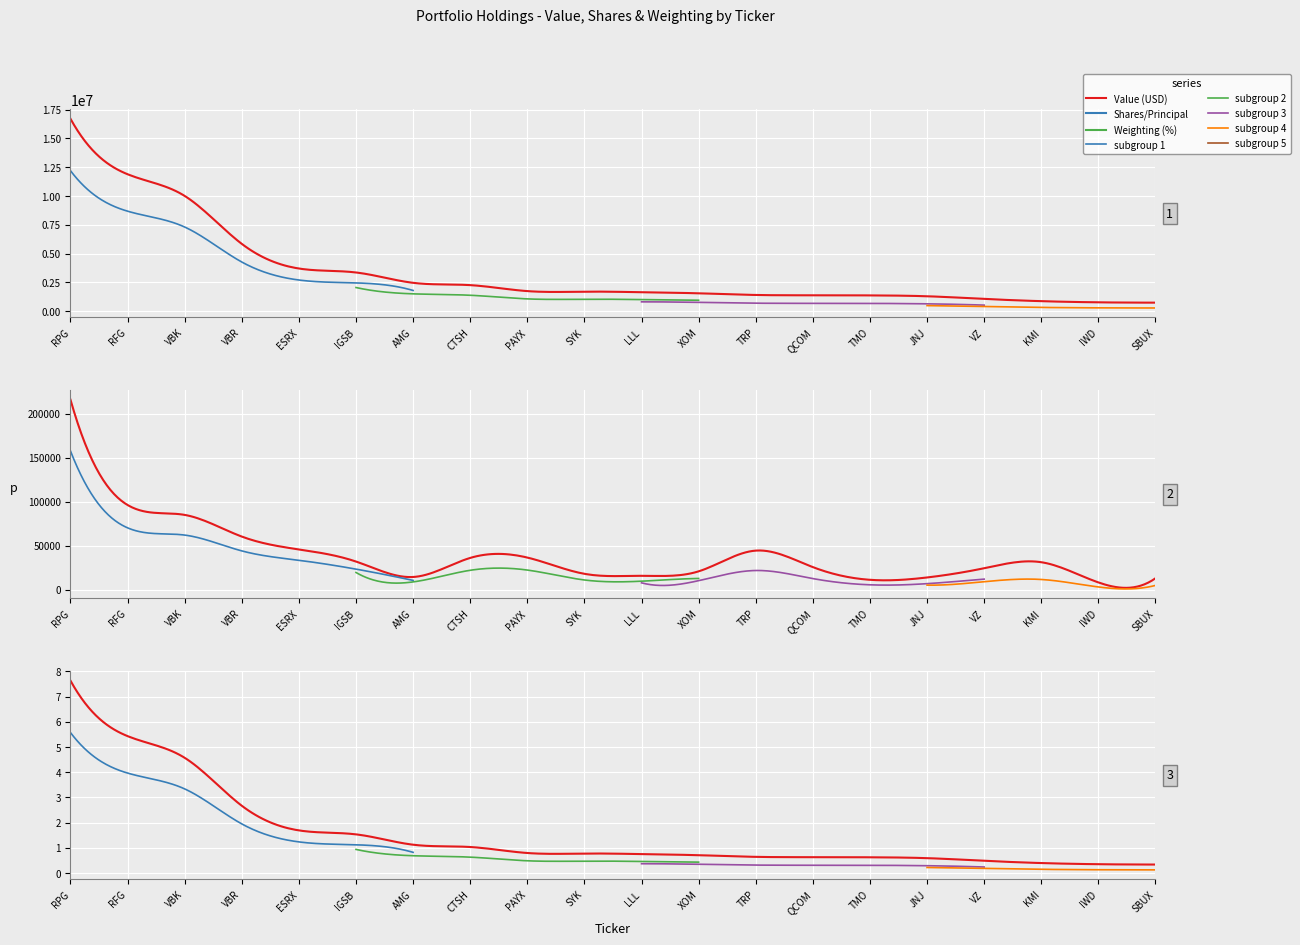

True or false: Value has more than 2 interior local peaks.

False